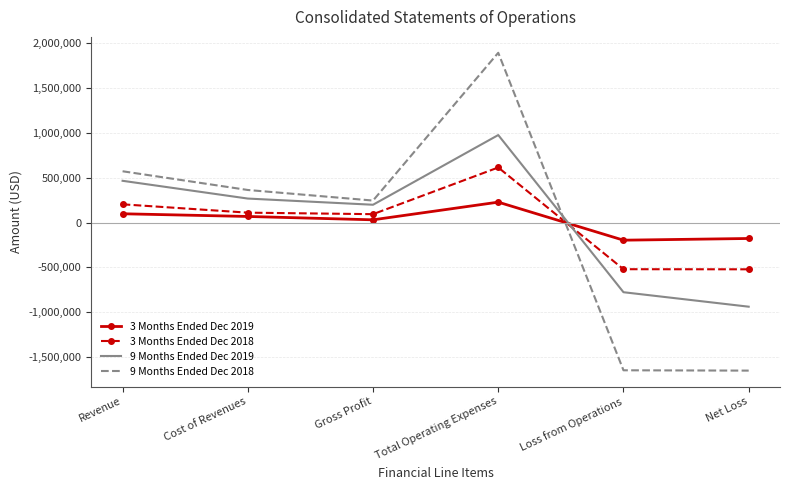

True or false: 9 Months Ended Dec 2018 and 3 Months Ended Dec 2019 intersect in this chart.

True